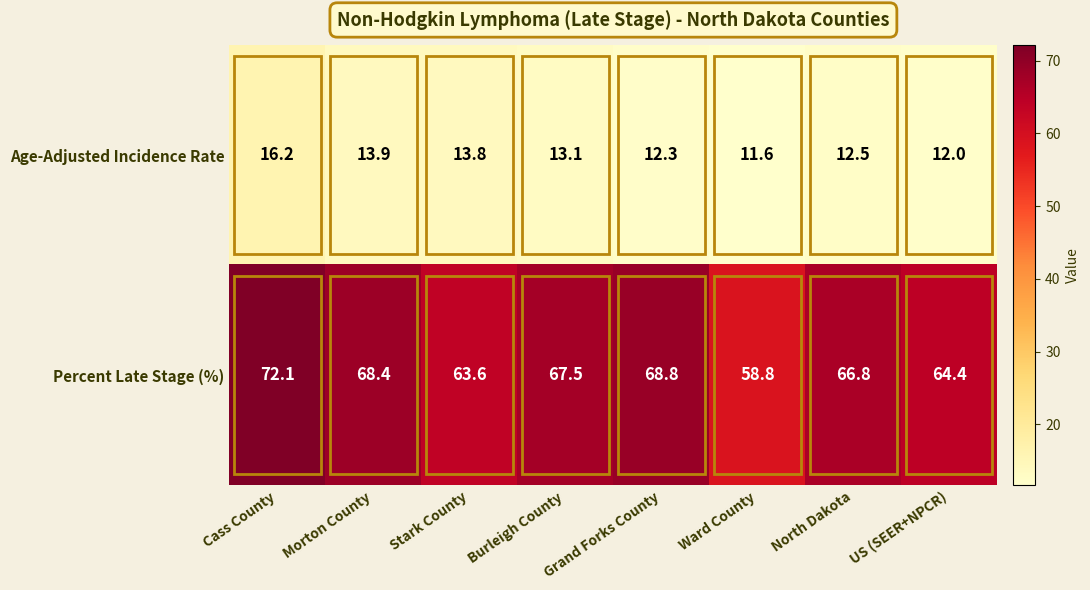

At which label is Age-Adjusted Incidence Rate closest to 13?

Burleigh County